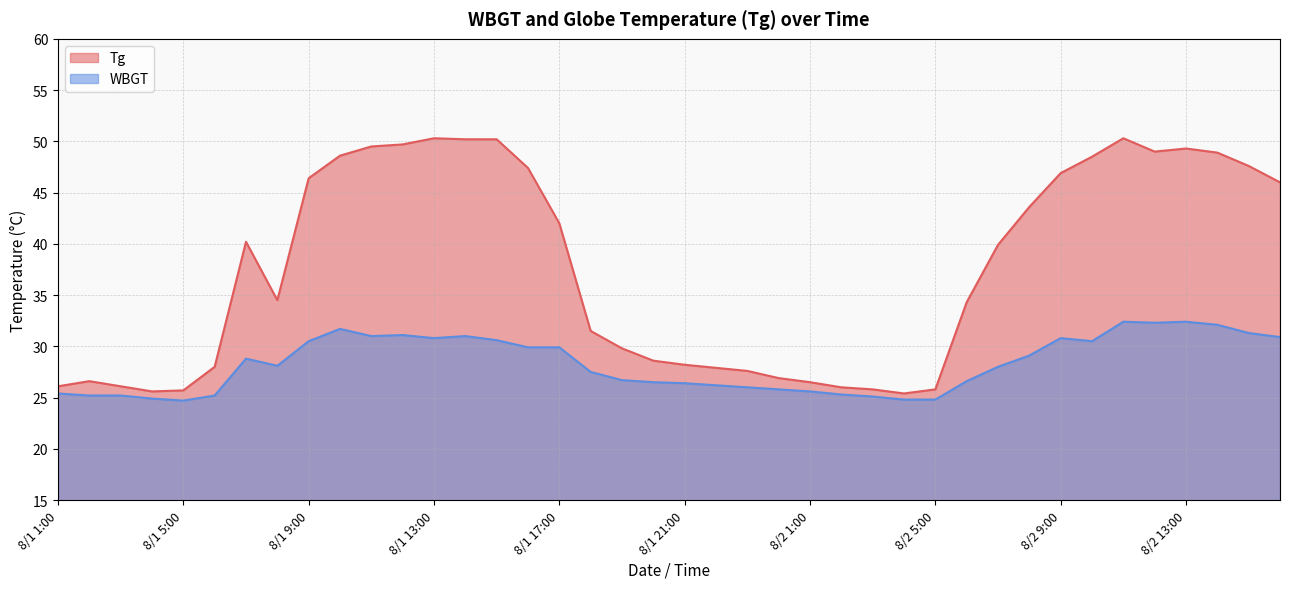

List the series in order of their overall mean, highest first.

Tg, WBGT